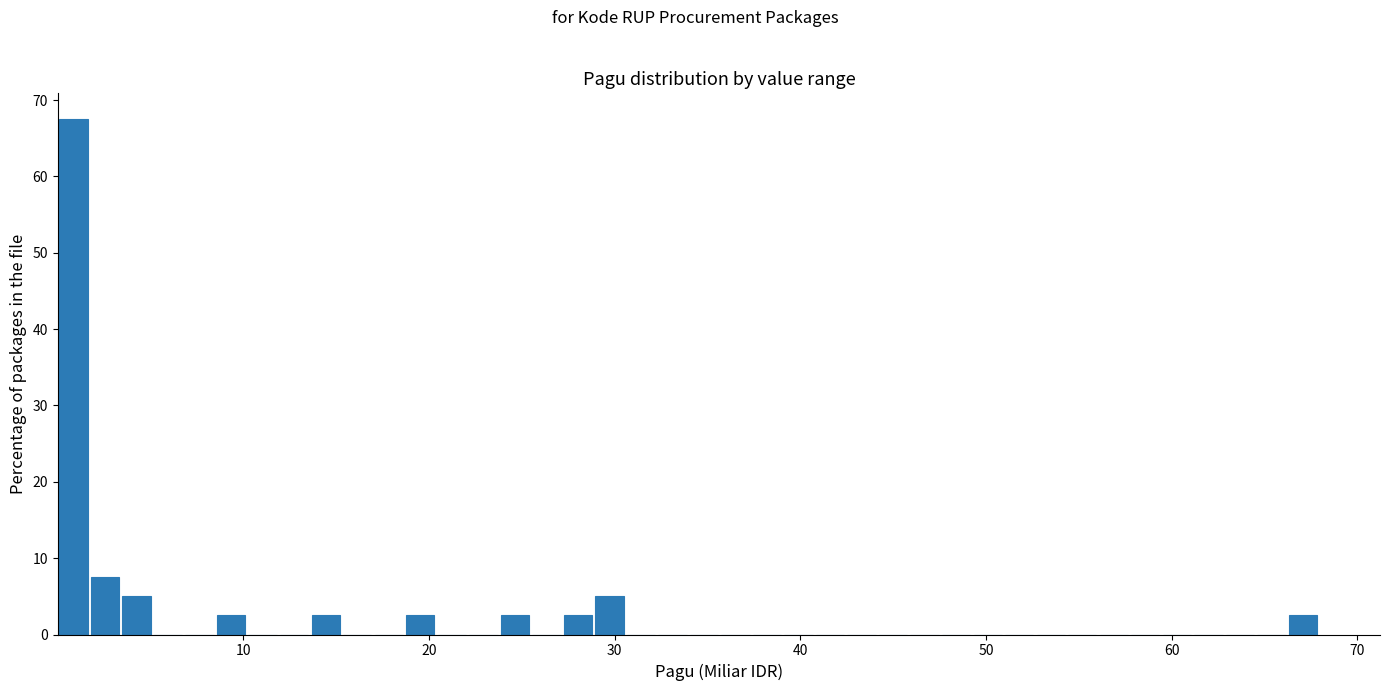

Read against the x-axis, roughly where is the centre of the tallest bar?

1